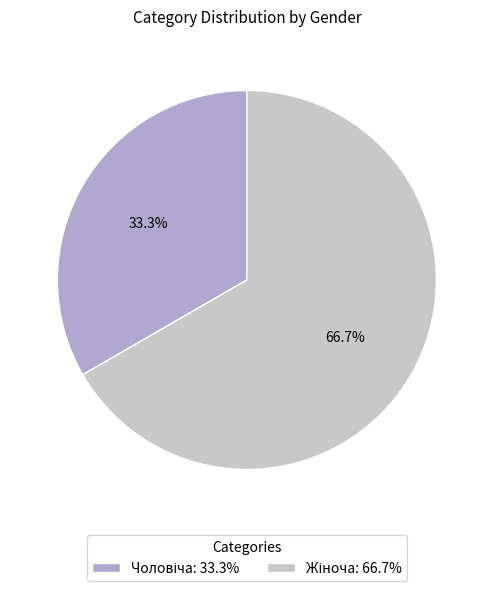

Is there a majority slice in this chart?

Yes